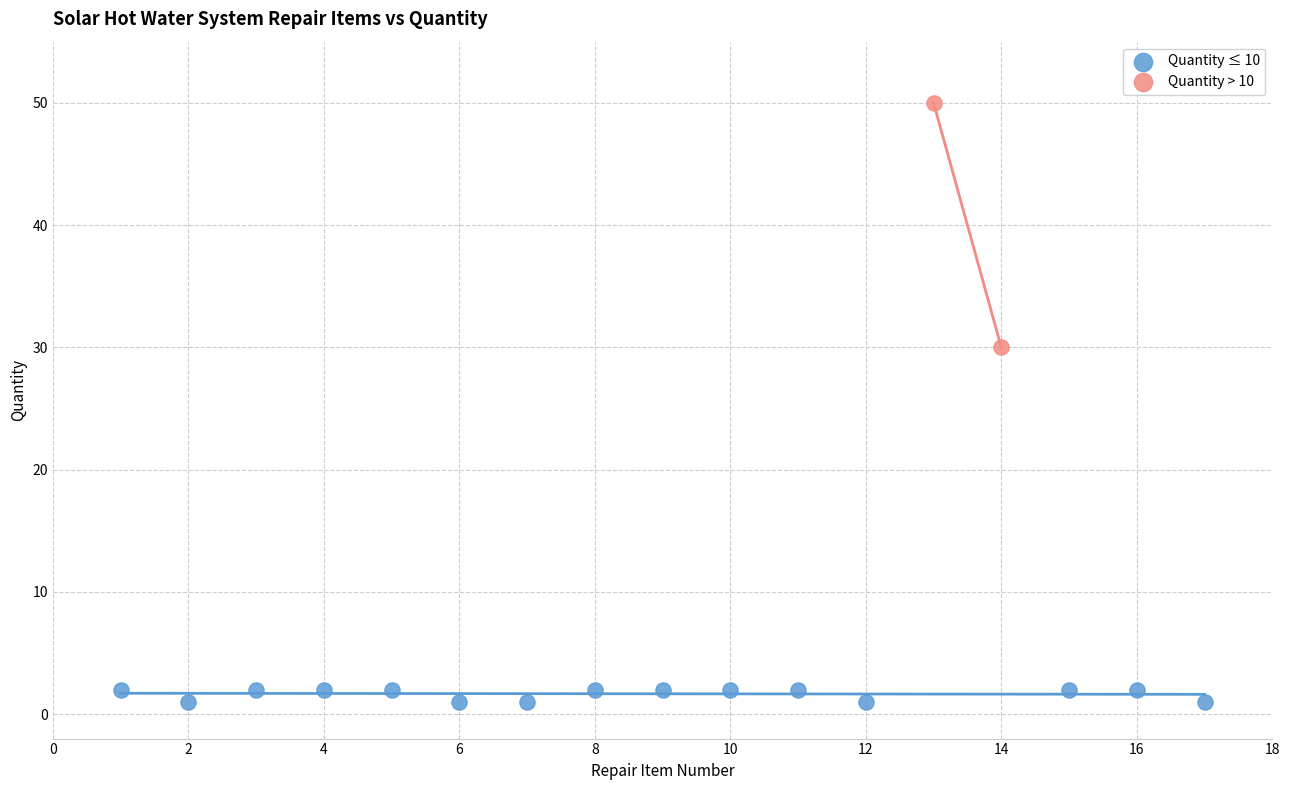

Which series has the largest Y range (max minus min)?

Quantity > 10